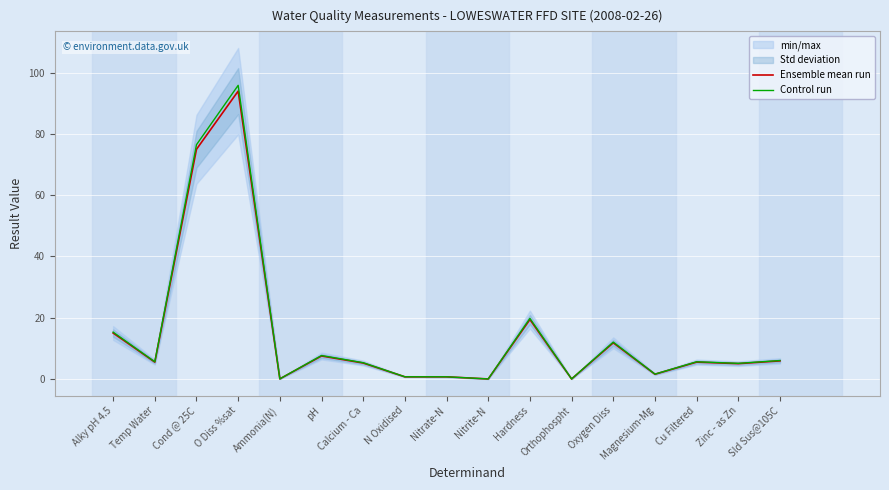

How many series are shown in this chart?

2